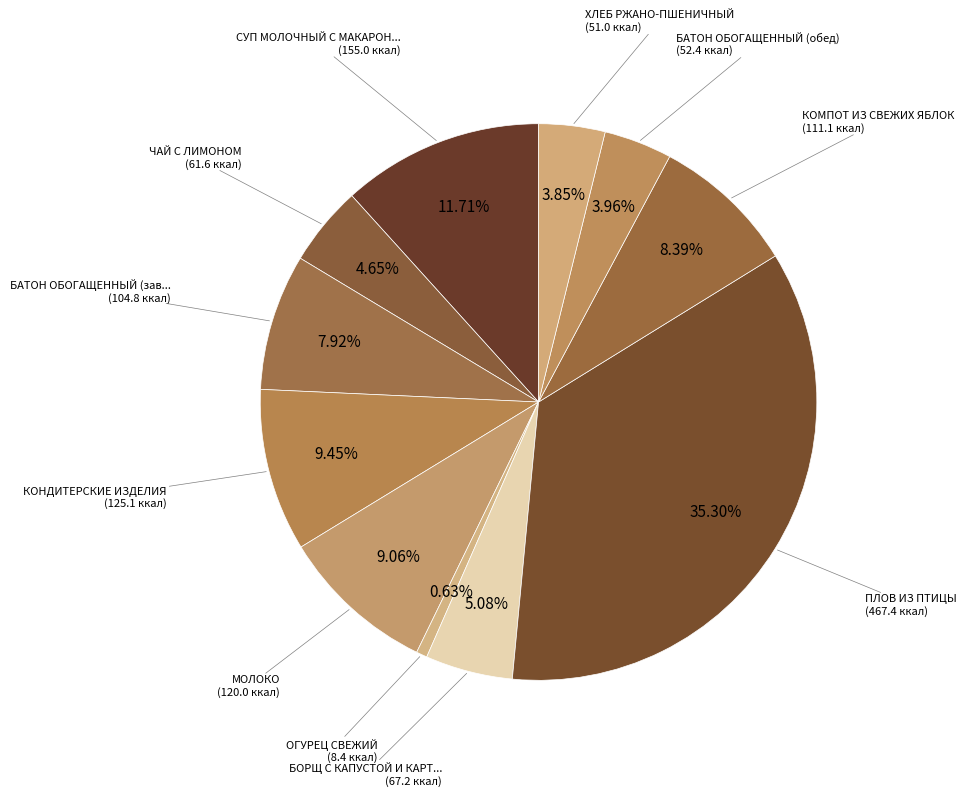

Count the number of slices in the pie.

11